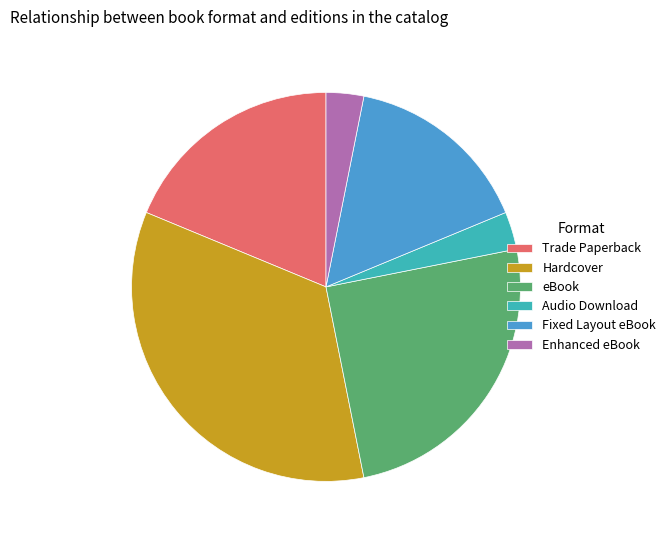

What is the largest slice in the pie chart?

Hardcover